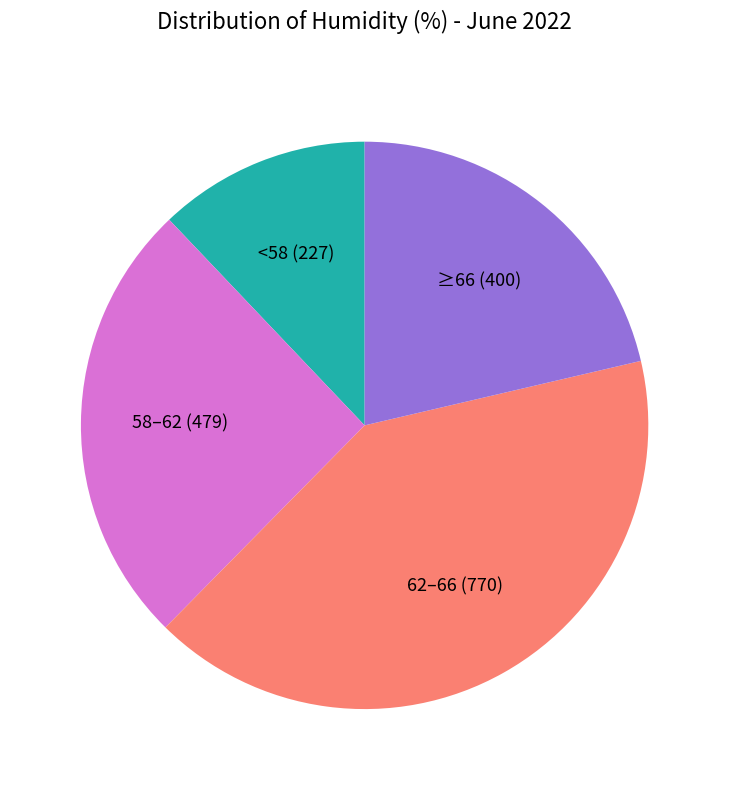

Is there a majority slice in this chart?

No